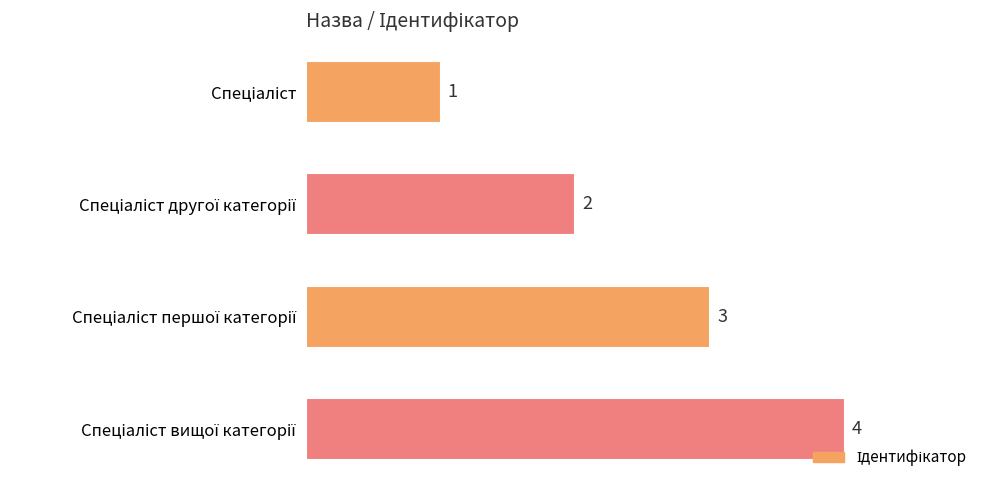

Count the values in the range 2 to 4.

3